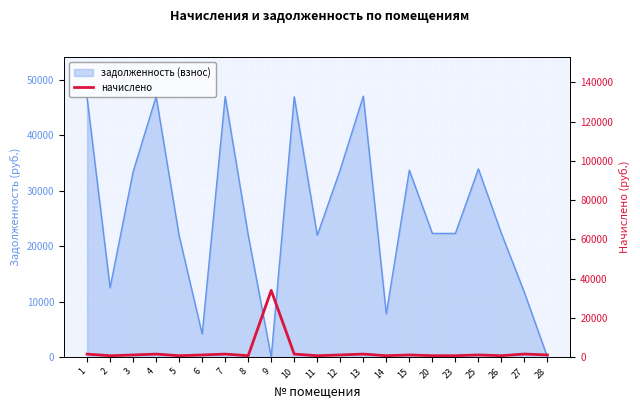

How many data points are less than 1099?

10